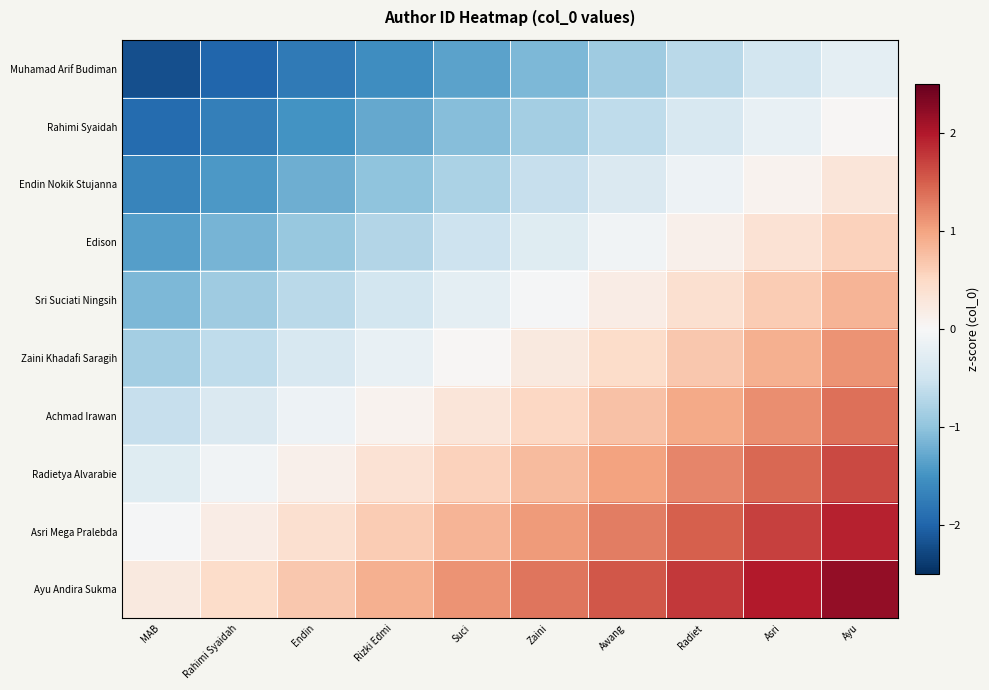

Reading left to right, transcribe all the data shown in this chart.

Muhamad Arif Budiman: MAB=-2.2	Rahimi Syaidah=-2.0	Endin=-1.8	Rizki Edmi=-1.5	Suci=-1.3	Zaini=-1.1	Awang=-0.9	Radiet=-0.7	Asri=-0.5	Ayu=-0.2
Rahimi Syaidah: MAB=-1.9	Rahimi Syaidah=-1.7	Endin=-1.5	Rizki Edmi=-1.3	Suci=-1.1	Zaini=-0.8	Awang=-0.6	Radiet=-0.4	Asri=-0.2	Ayu=0.0
Endin Nokik Stujanna: MAB=-1.7	Rahimi Syaidah=-1.4	Endin=-1.2	Rizki Edmi=-1.0	Suci=-0.8	Zaini=-0.6	Awang=-0.4	Radiet=-0.1	Asri=0.1	Ayu=0.3
Edison: MAB=-1.4	Rahimi Syaidah=-1.2	Endin=-1.0	Rizki Edmi=-0.7	Suci=-0.5	Zaini=-0.3	Awang=-0.1	Radiet=0.1	Asri=0.4	Ayu=0.6
Sri Suciati Ningsih: MAB=-1.1	Rahimi Syaidah=-0.9	Endin=-0.7	Rizki Edmi=-0.5	Suci=-0.2	Zaini=-0.0	Awang=0.2	Radiet=0.4	Asri=0.6	Ayu=0.8
Zaini Khadafi Saragih: MAB=-0.8	Rahimi Syaidah=-0.6	Endin=-0.4	Rizki Edmi=-0.2	Suci=0.0	Zaini=0.2	Awang=0.5	Radiet=0.7	Asri=0.9	Ayu=1.1
Achmad Irawan: MAB=-0.6	Rahimi Syaidah=-0.4	Endin=-0.1	Rizki Edmi=0.1	Suci=0.3	Zaini=0.5	Awang=0.7	Radiet=1.0	Asri=1.2	Ayu=1.4
Radietya Alvarabie: MAB=-0.3	Rahimi Syaidah=-0.1	Endin=0.1	Rizki Edmi=0.4	Suci=0.6	Zaini=0.8	Awang=1.0	Radiet=1.2	Asri=1.4	Ayu=1.7
Asri Mega Pralebda: MAB=-0.0	Rahimi Syaidah=0.2	Endin=0.4	Rizki Edmi=0.6	Suci=0.8	Zaini=1.1	Awang=1.3	Radiet=1.5	Asri=1.7	Ayu=1.9
Ayu Andira Sukma: MAB=0.2	Rahimi Syaidah=0.5	Endin=0.7	Rizki Edmi=0.9	Suci=1.1	Zaini=1.3	Awang=1.5	Radiet=1.8	Asri=2.0	Ayu=2.2